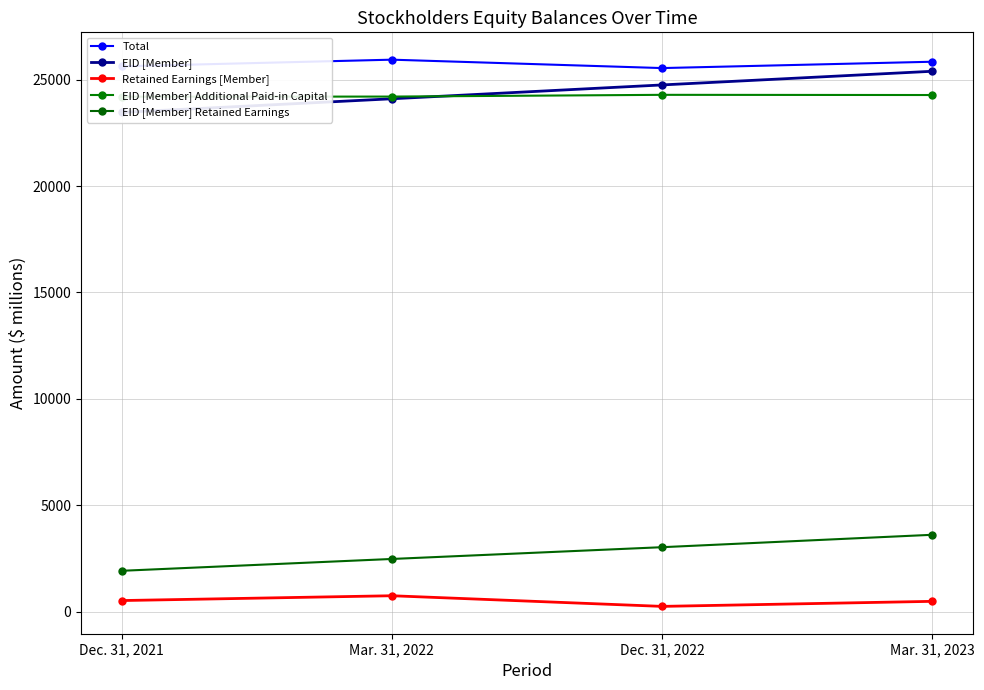

How many Total values are between 25623 and 25936?

3